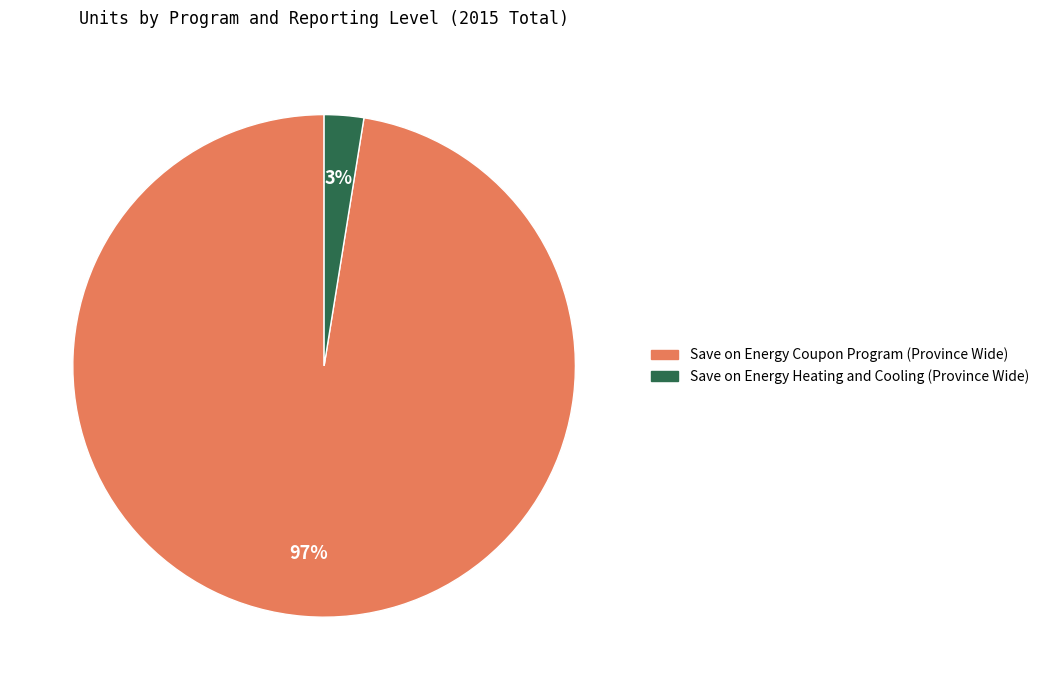

Is there any slice that represents more than half of the pie?

Yes